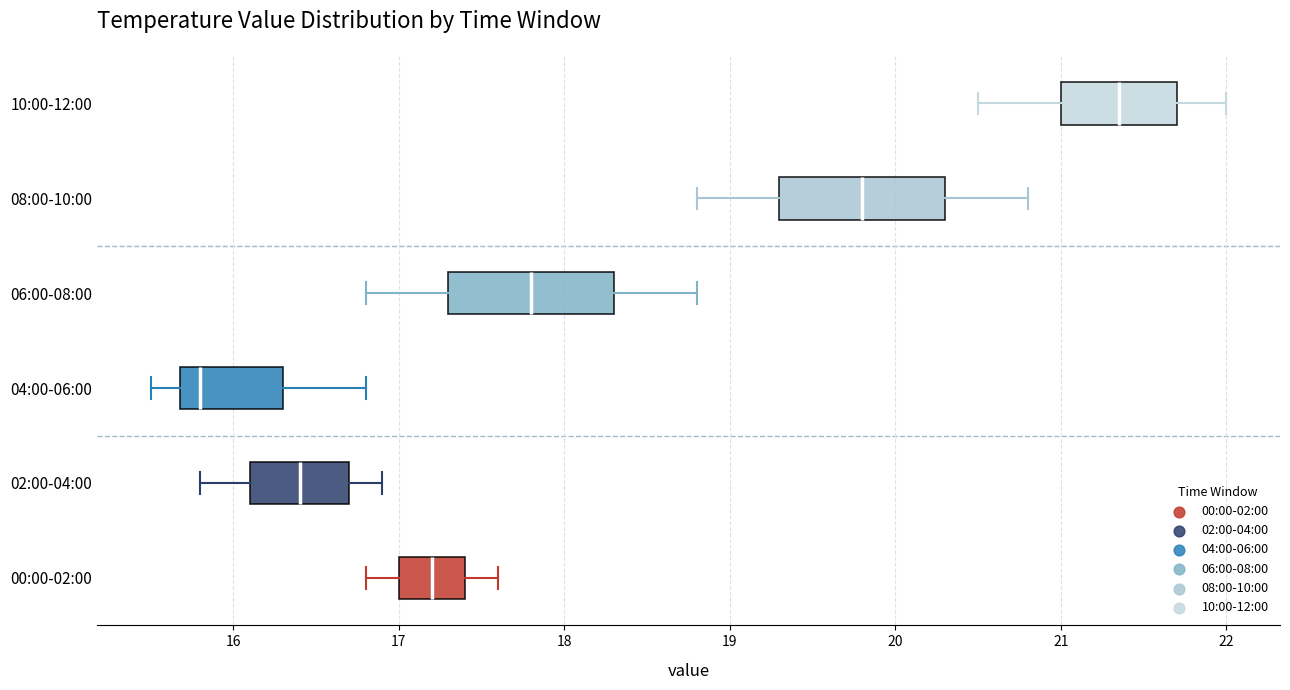

Reading bottom to top, transcribe this box plot: for each box, give where its median line is, the range the box spans, and where its two whiskers end, as read against the x-axis. The values are not printed on the chart, so give them approximately, as read against the axis.

00:00-02:00: median 17.2, box 17.0 to 17.4, whiskers 16.8 to 17.6
02:00-04:00: median 16.4, box 16.1 to 16.7, whiskers 15.8 to 16.9
04:00-06:00: median 15.8, box 15.7 to 16.3, whiskers 15.5 to 16.8
06:00-08:00: median 17.8, box 17.3 to 18.3, whiskers 16.8 to 18.8
08:00-10:00: median 19.8, box 19.3 to 20.3, whiskers 18.8 to 20.8
10:00-12:00: median 21.4, box 21.0 to 21.7, whiskers 20.5 to 22.0